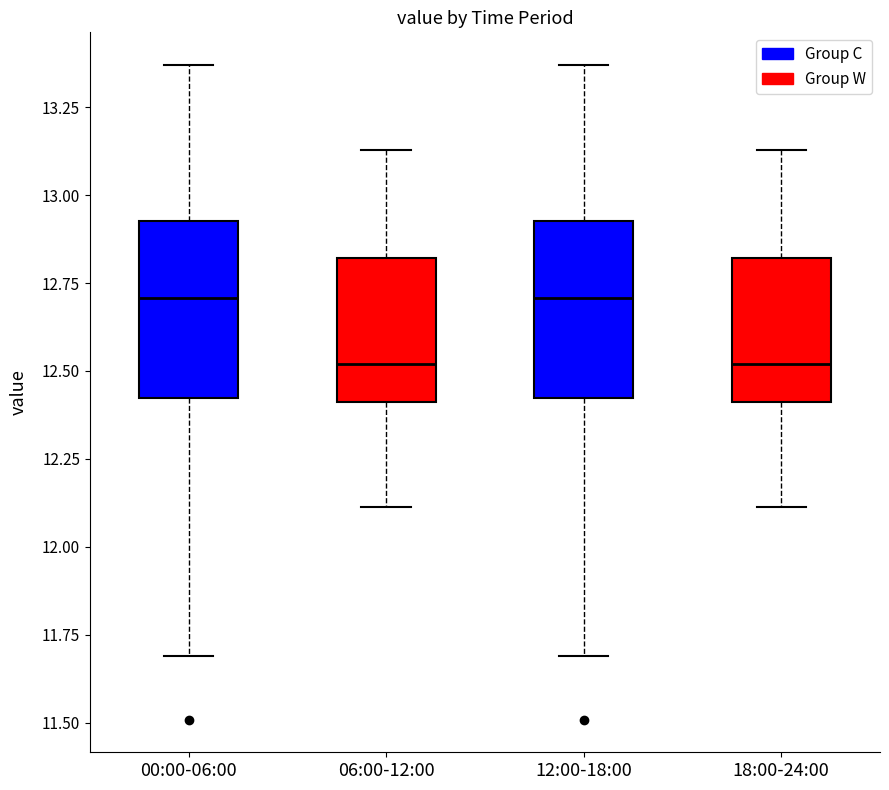

Where does the upper whisker of the box for 12:00-18:00 end on the y-axis? The values are not printed on the chart, so give them approximately, as read against the axis.

13.35